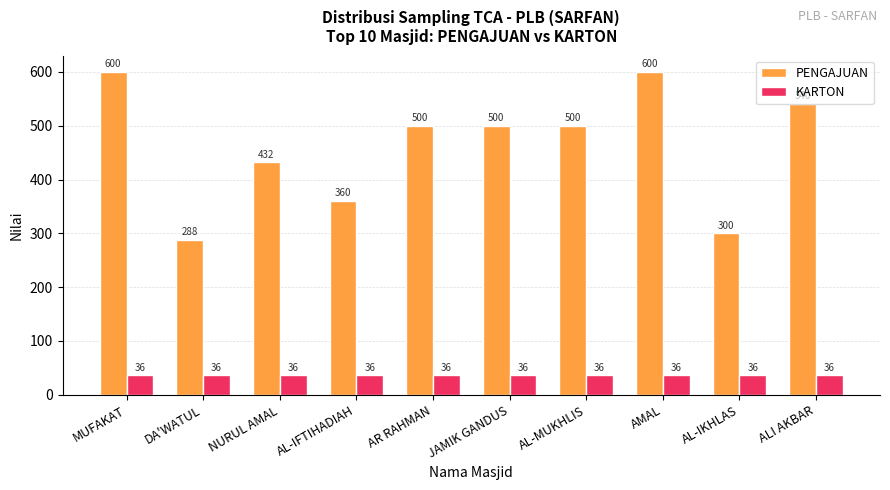

Between AR RAHMAN and AL-IKHLAS, which series saw the biggest shift?

PENGAJUAN